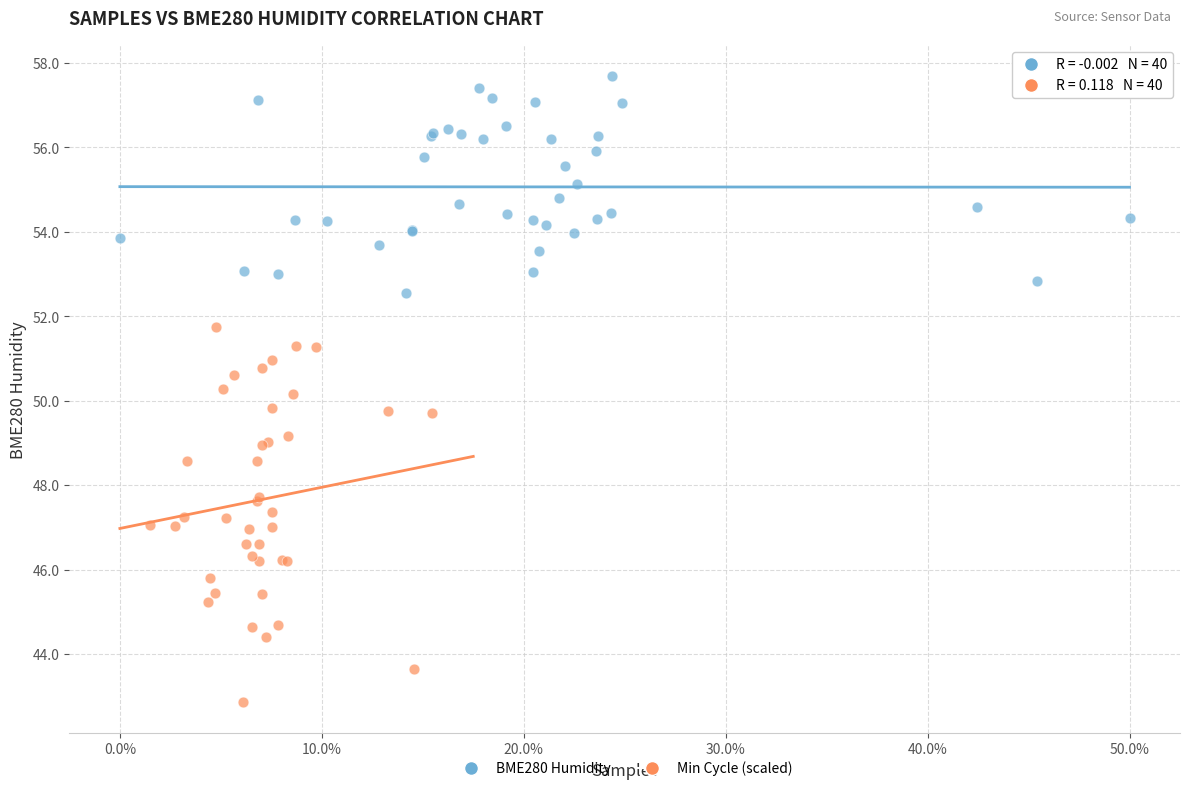

Which series reaches the maximum Y coordinate?

BME280 Humidity